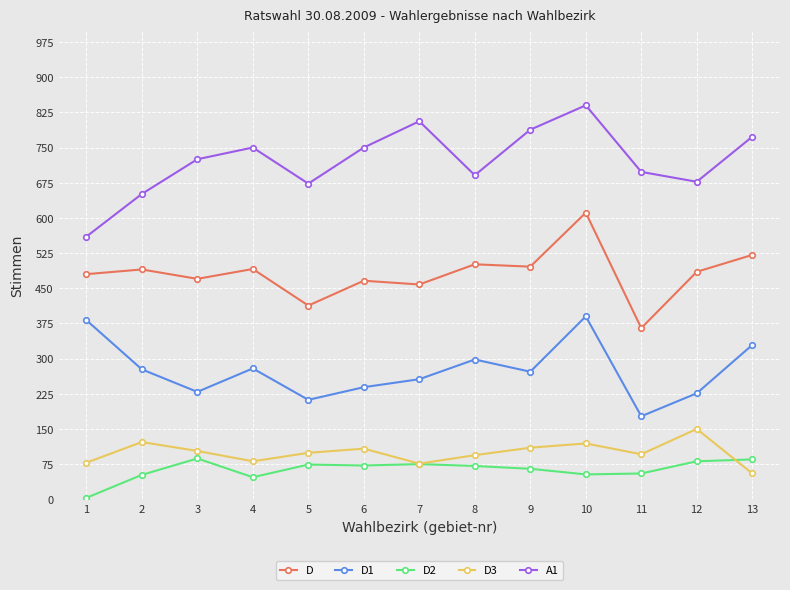

How many values in the D3 series are below 99?

6